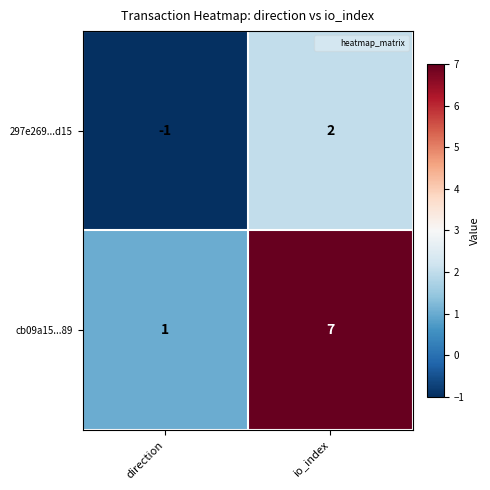

What is the greatest value displayed?

7